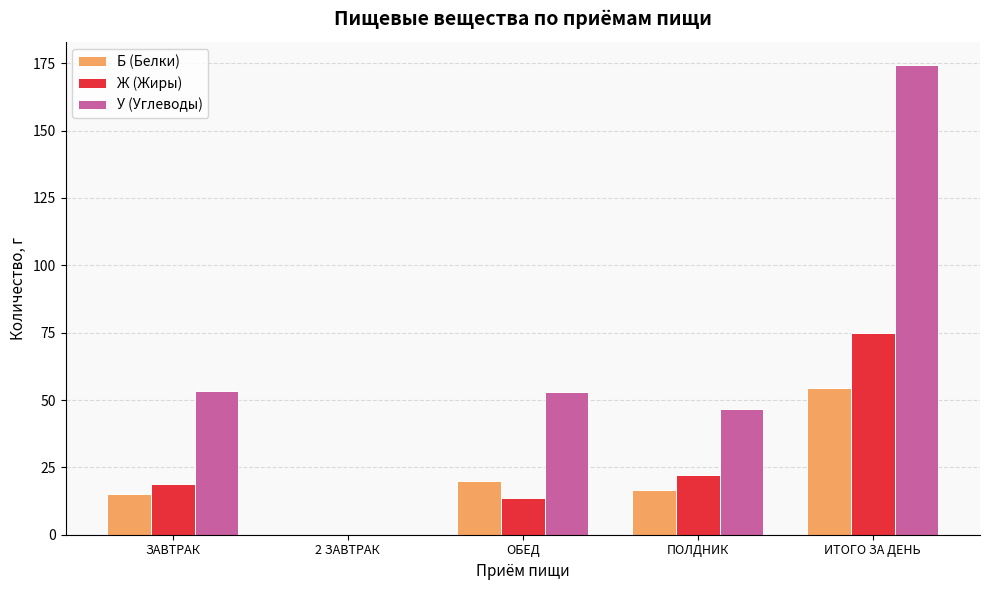

What is the total value across all series at ПОЛДНИК?

85.5